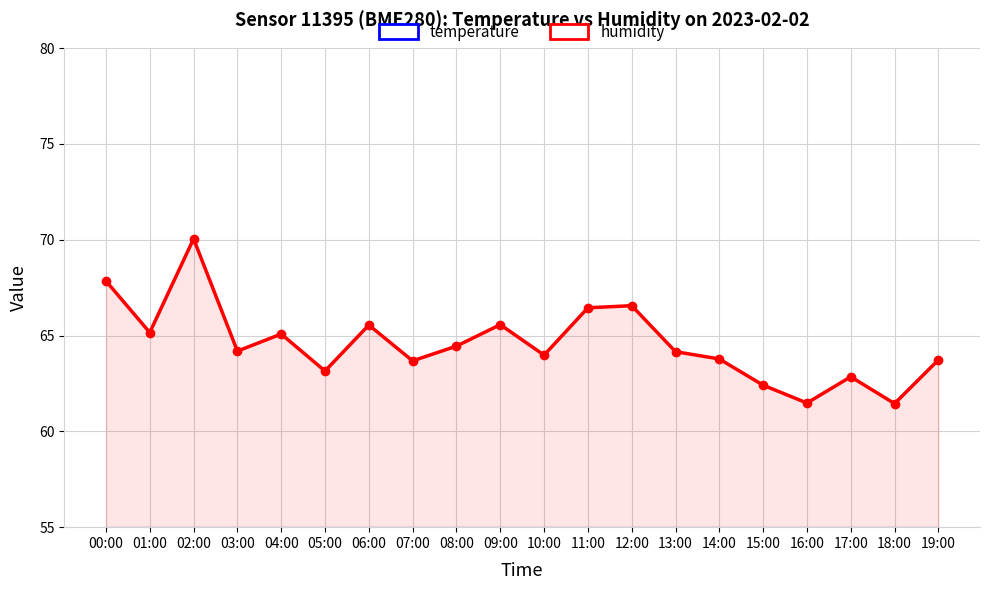

Reading left to right, what are all the values shown in this chart?

temperature: 00:00=11.1	01:00=11.6	02:00=10.9	03:00=11.4	04:00=11.3	05:00=11.6	06:00=11.0	07:00=11.6	08:00=11.5	09:00=10.8	10:00=11.1	11:00=10.7	12:00=10.6	13:00=11.5	14:00=11.3	15:00=11.5	16:00=11.7	17:00=11.5	18:00=11.8	19:00=10.8
humidity: 00:00=67.8	01:00=65.2	02:00=70.0	03:00=64.2	04:00=65.1	05:00=63.1	06:00=65.5	07:00=63.7	08:00=64.5	09:00=65.6	10:00=64.0	11:00=66.5	12:00=66.6	13:00=64.2	14:00=63.8	15:00=62.4	16:00=61.5	17:00=62.9	18:00=61.5	19:00=63.7